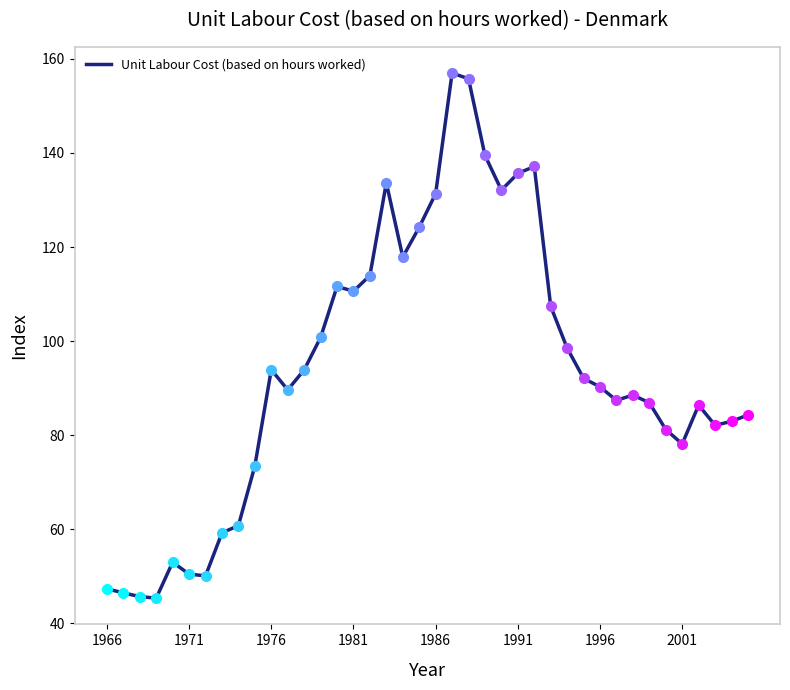

What is the maximum value shown in the chart?

157.0